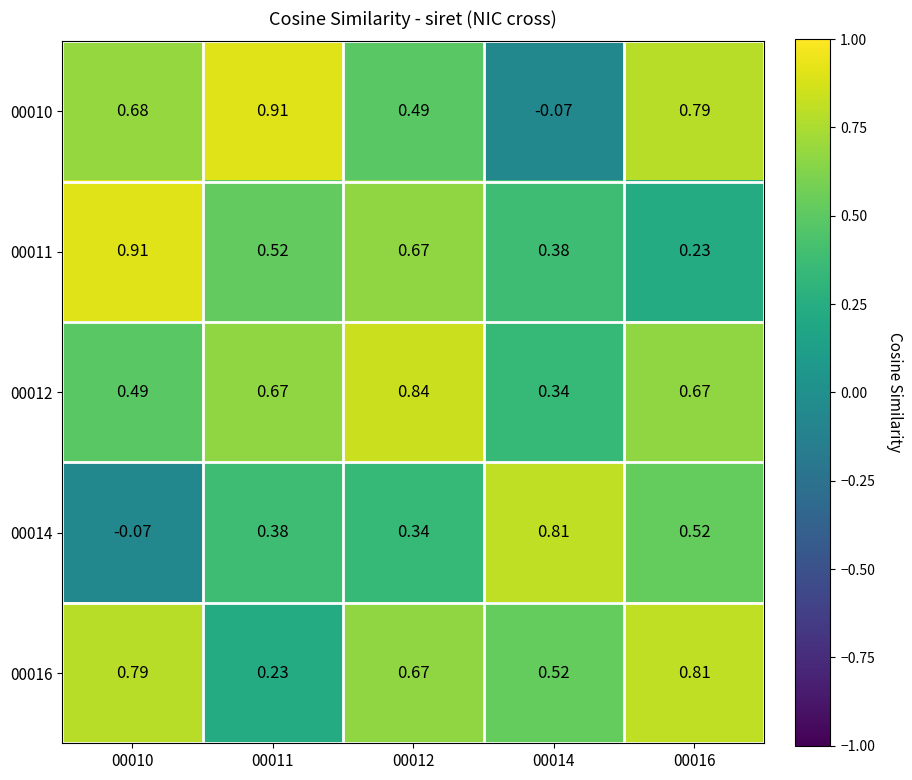

Rank the series at 00014 from lowest to highest value.

00010, 00012, 00011, 00016, 00014